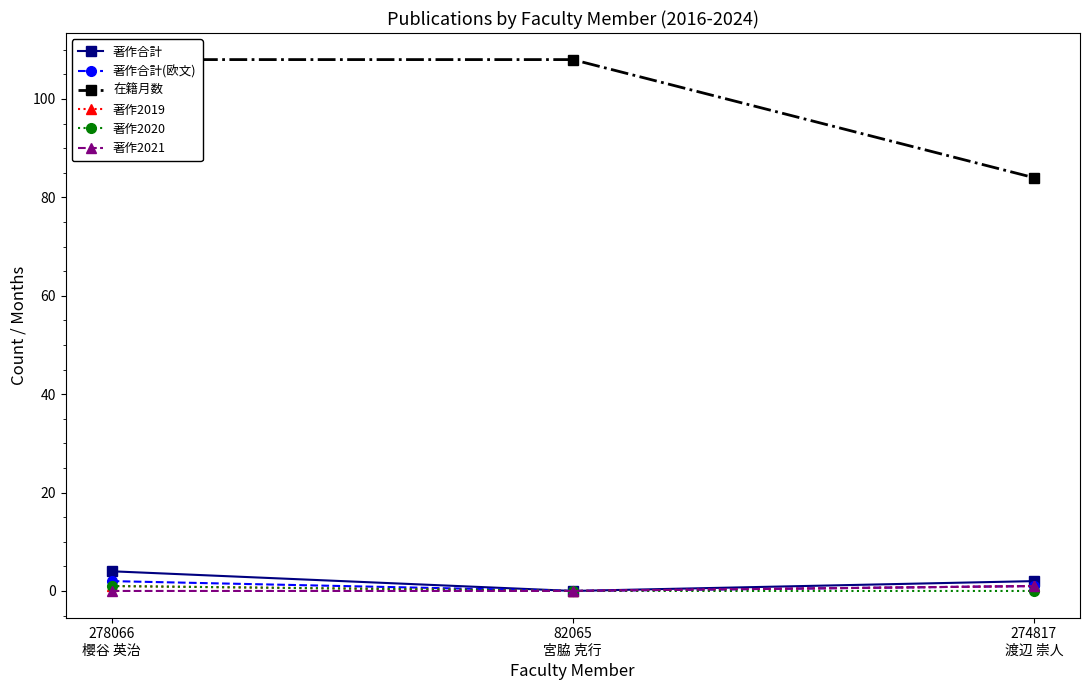

Is it true that 著作2021 equals 0 at 278066
櫻谷 英治?

True